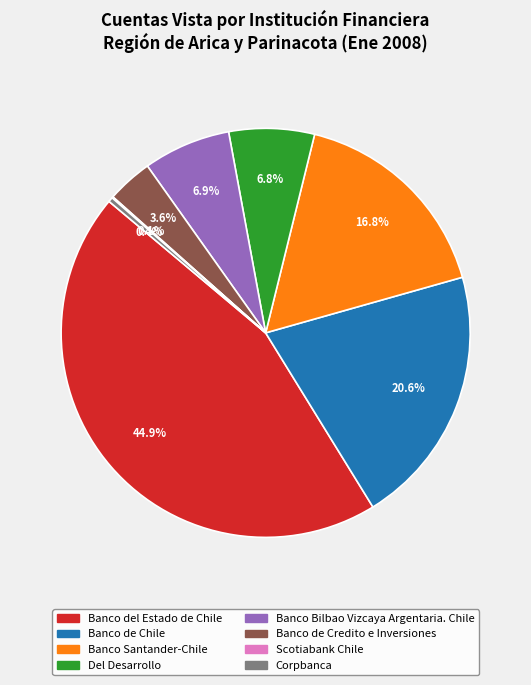

What percentage is NOT represented by Banco Santander-Chile?

83.2%